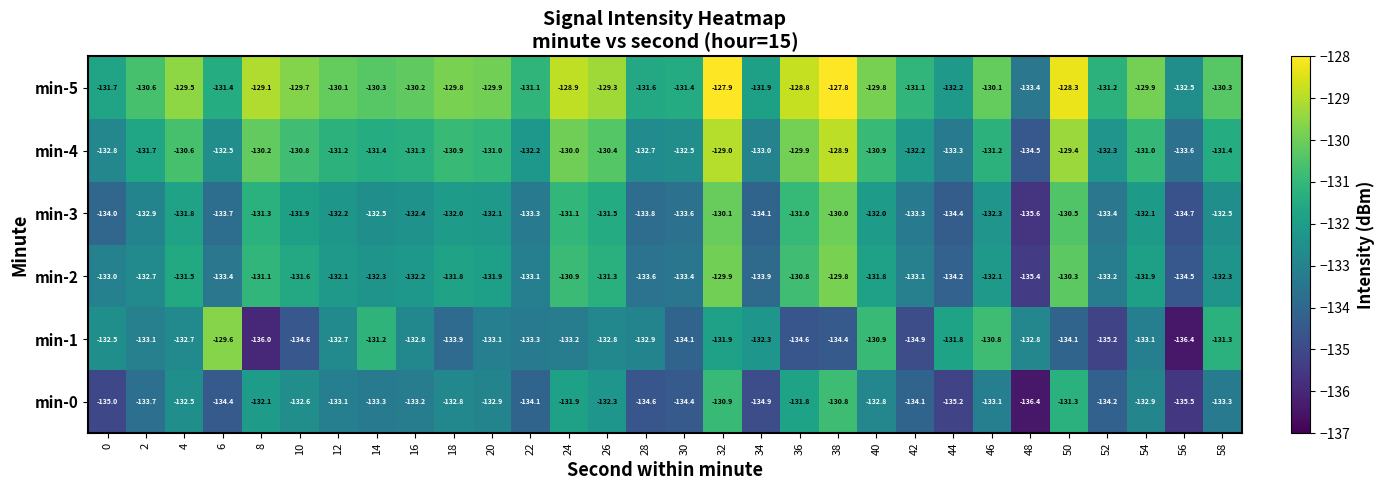

What is the maximum value for min-1?

-129.6